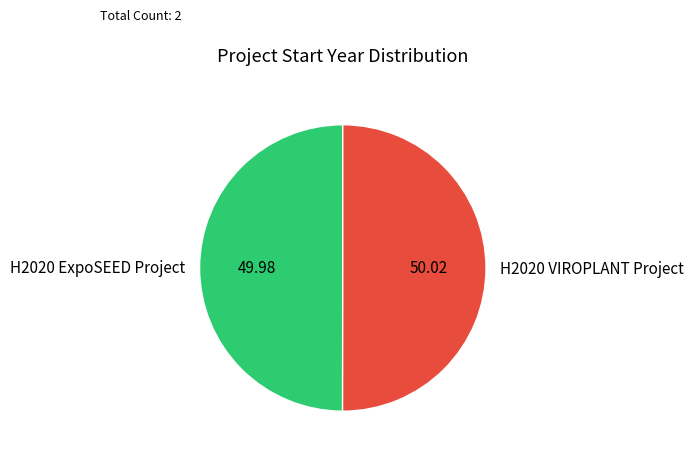

What is the ratio of the value at H2020 VIROPLANT Project to the value at H2020 ExpoSEED Project?

1.0